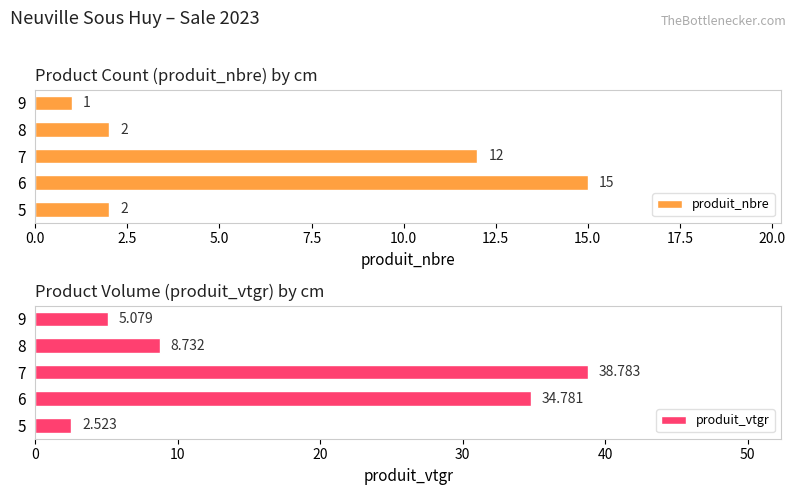

What is the lowest value of the produit_nbre series?

1